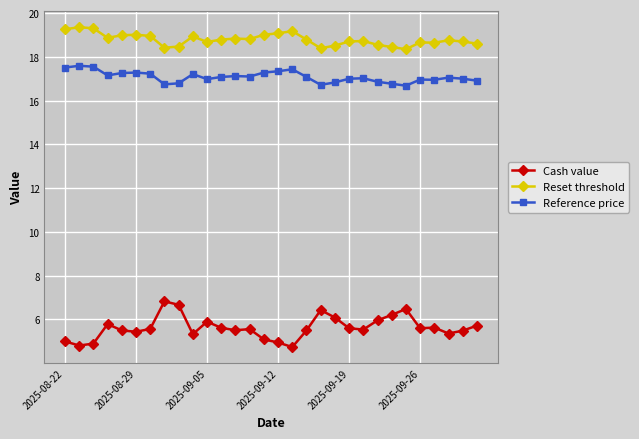

What is the greatest value displayed?

19.3